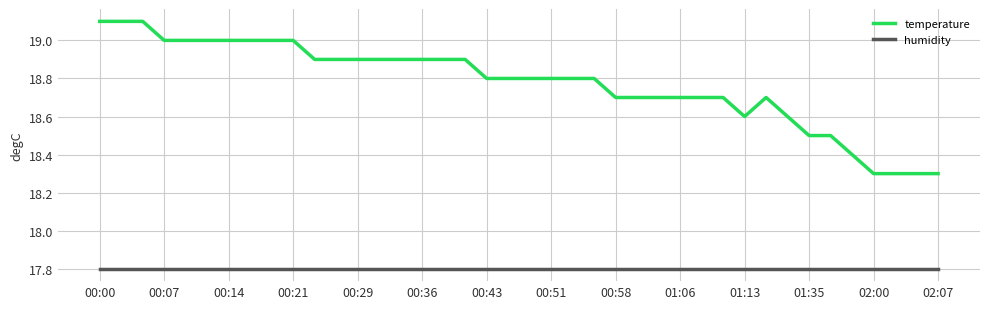

Which series has the widest spread of values?

temperature